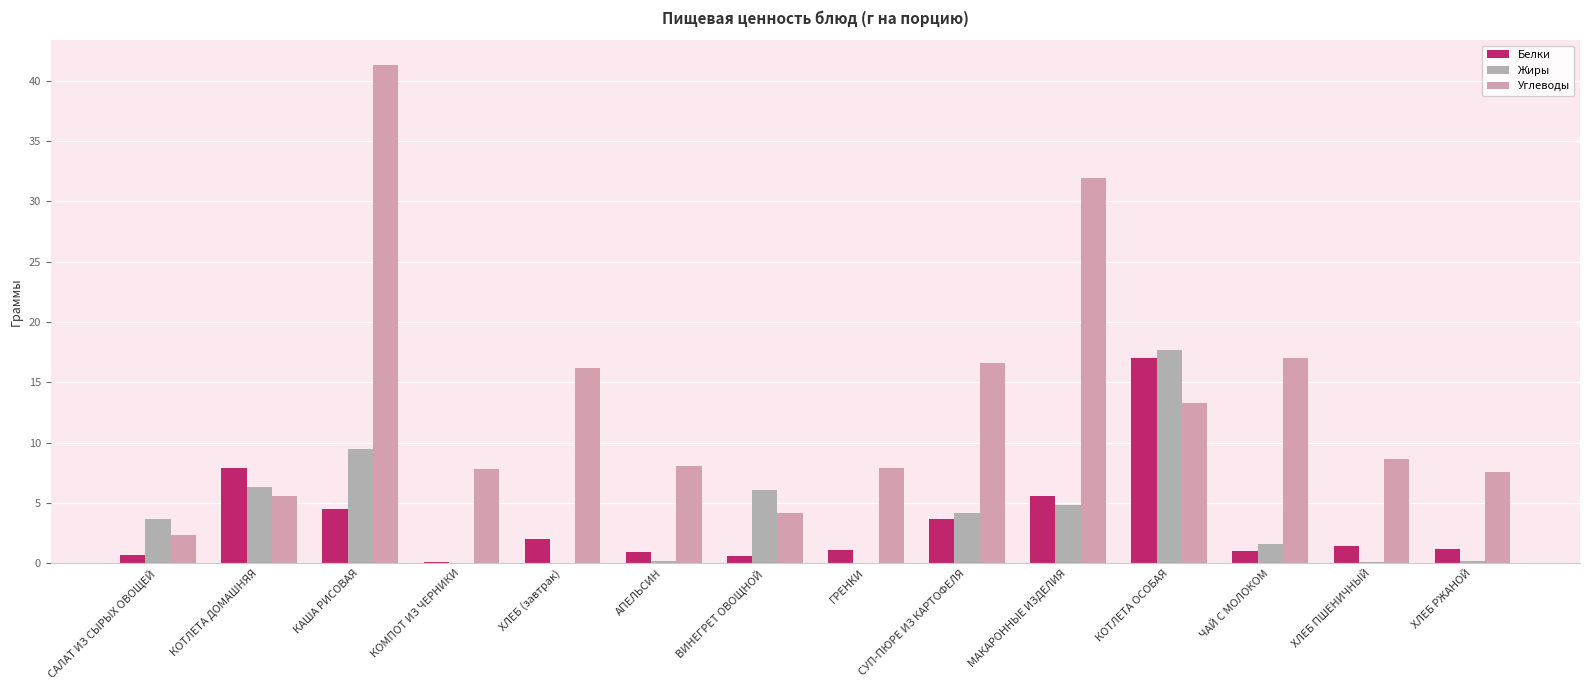

Where does the Жиры series first go above 3?

САЛАТ ИЗ СЫРЫХ ОВОЩЕЙ